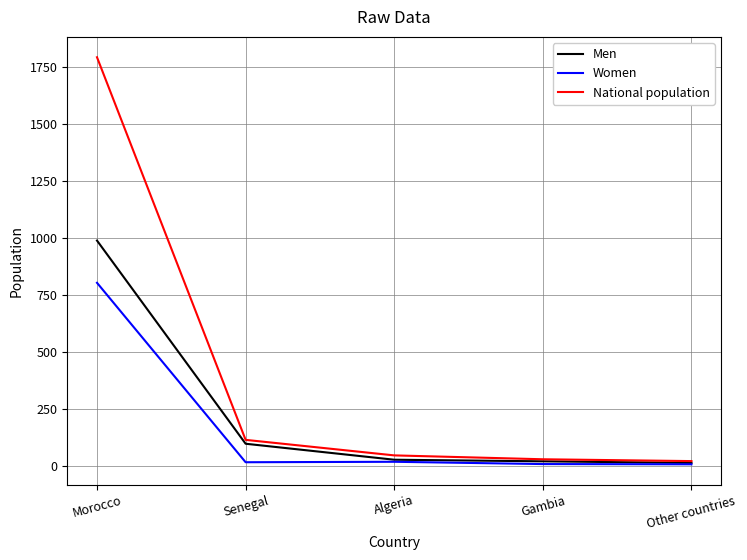

Is the value of National population at Algeria greater than the value of Women at Algeria?

Yes